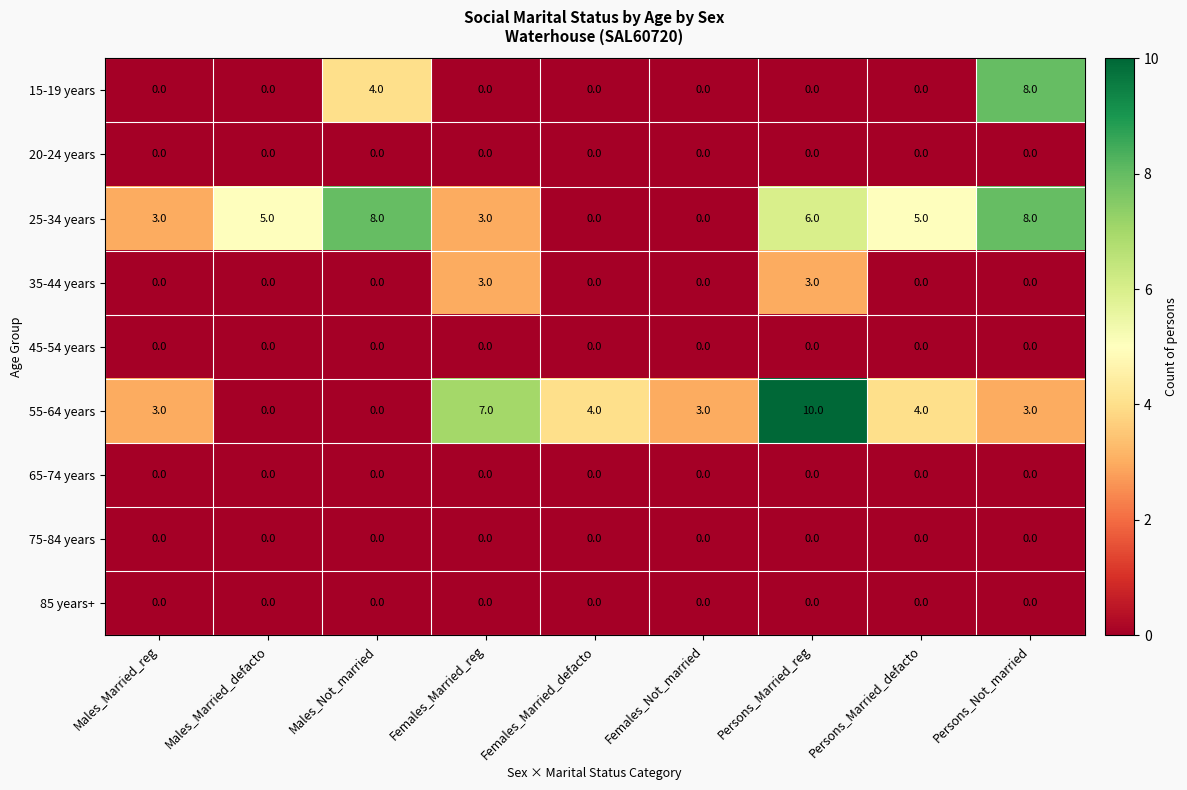

Which series has the largest total across all categories?

25-34 years